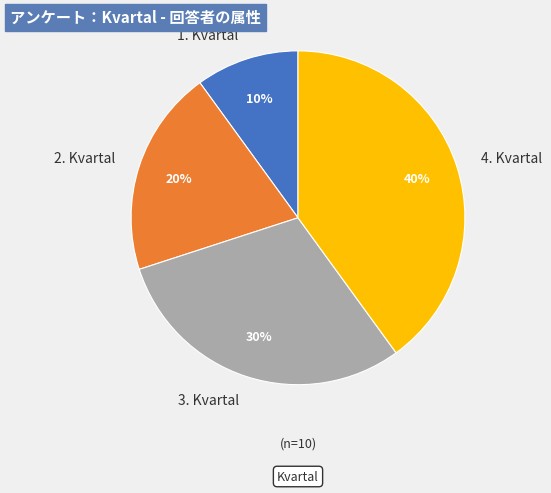

The 1. Kvartal slice represents 10% of the pie. True or false?

True